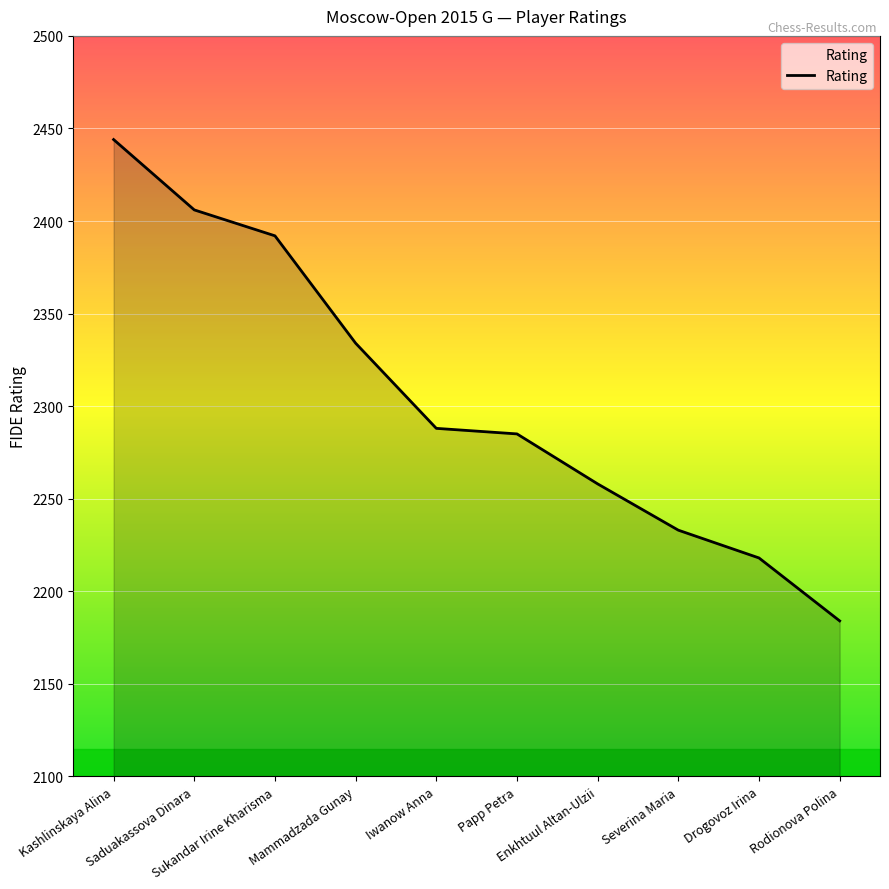

What is the difference between the maximum and minimum values?

260